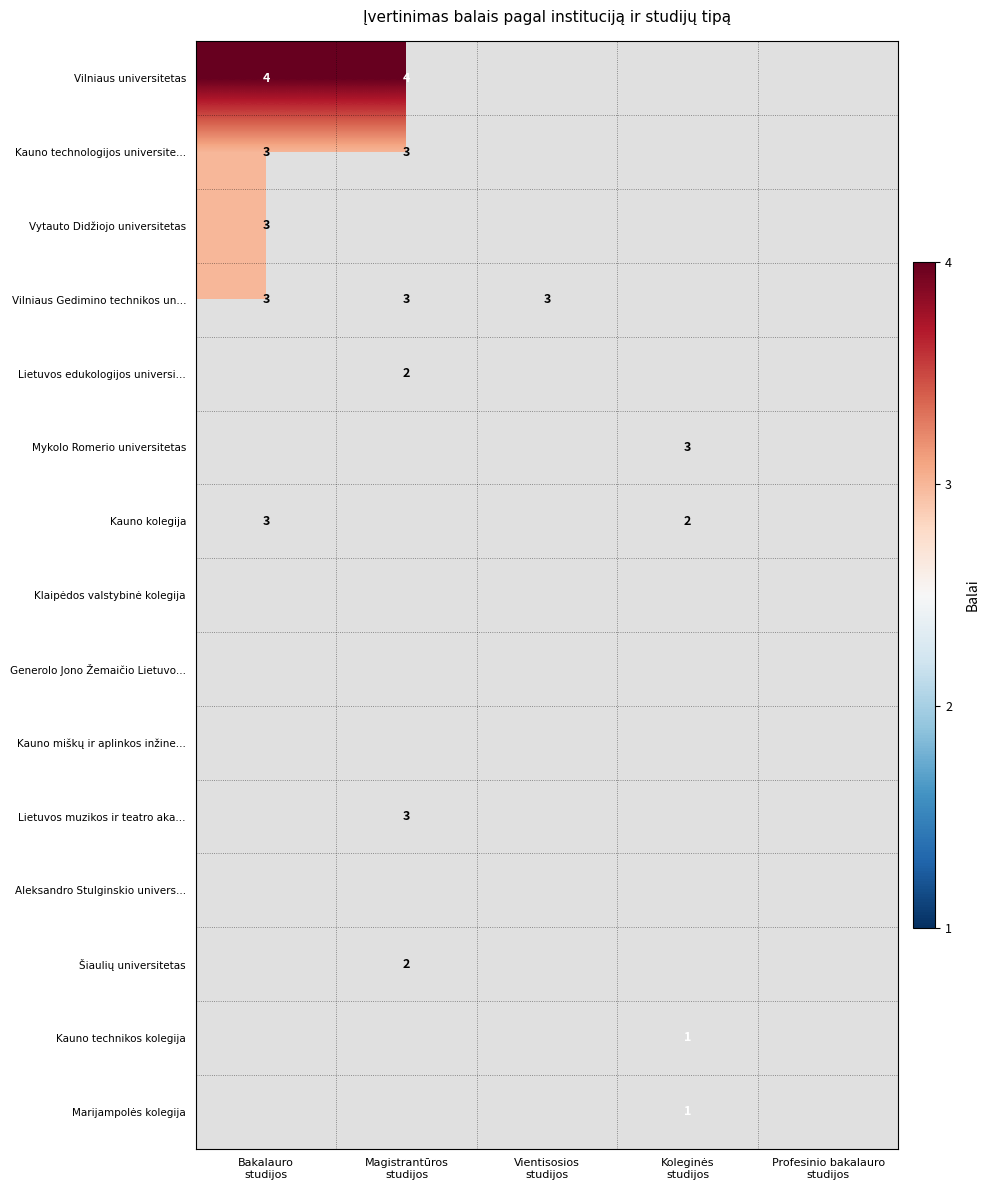

At Magistrantūros studijos, list the series in order from largest to smallest.

Vilniaus universitetas, Kauno technologijos universite..., Vilniaus Gedimino technikos un..., Lietuvos muzikos ir teatro aka..., Lietuvos edukologijos universi..., Šiaulių universitetas, Vytauto Didžiojo universitetas, Mykolo Romerio universitetas, Kauno kolegija, Klaipėdos valstybinė kolegija, Generolo Jono Žemaičio Lietuvo..., Kauno miškų ir aplinkos inžine..., Aleksandro Stulginskio univers..., Kauno technikos kolegija, Marijampolės kolegija